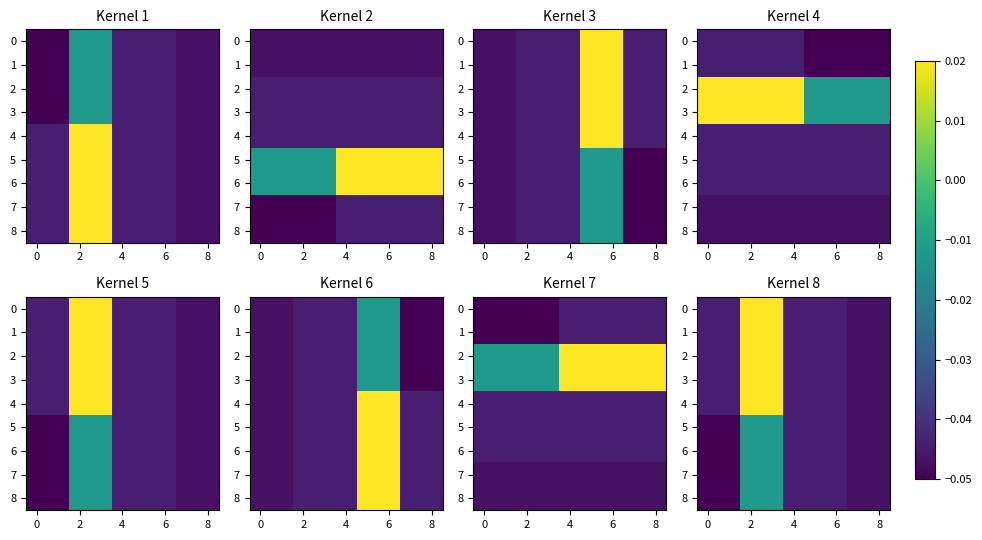

The value of 3 at 8 is -0.0. True or false?

True